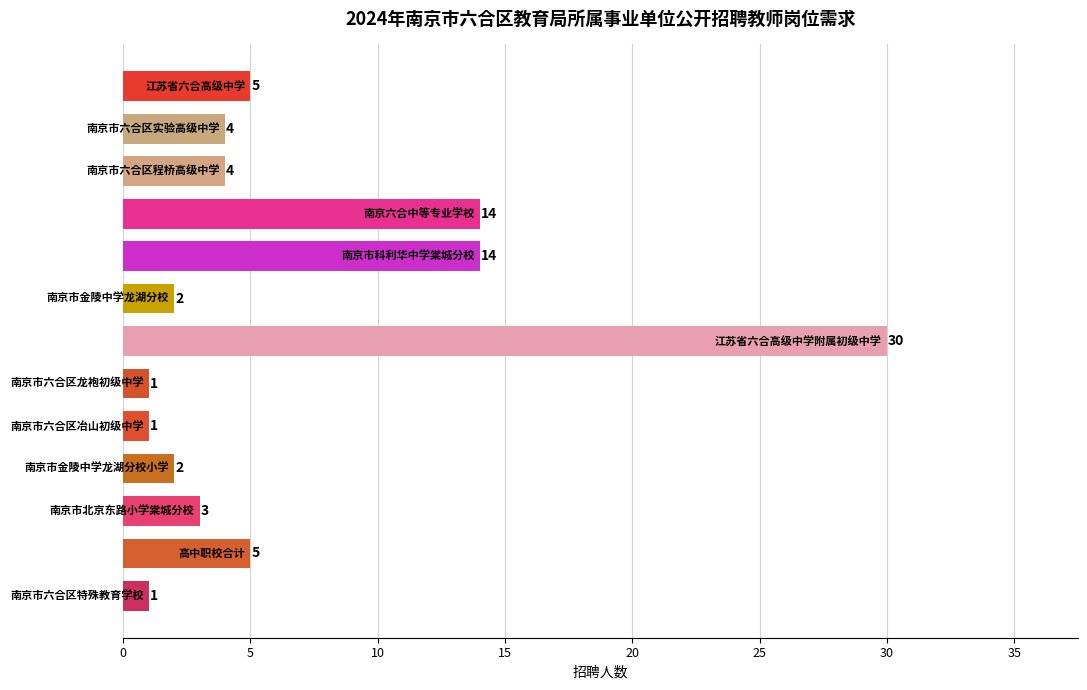

What is the average value?

7